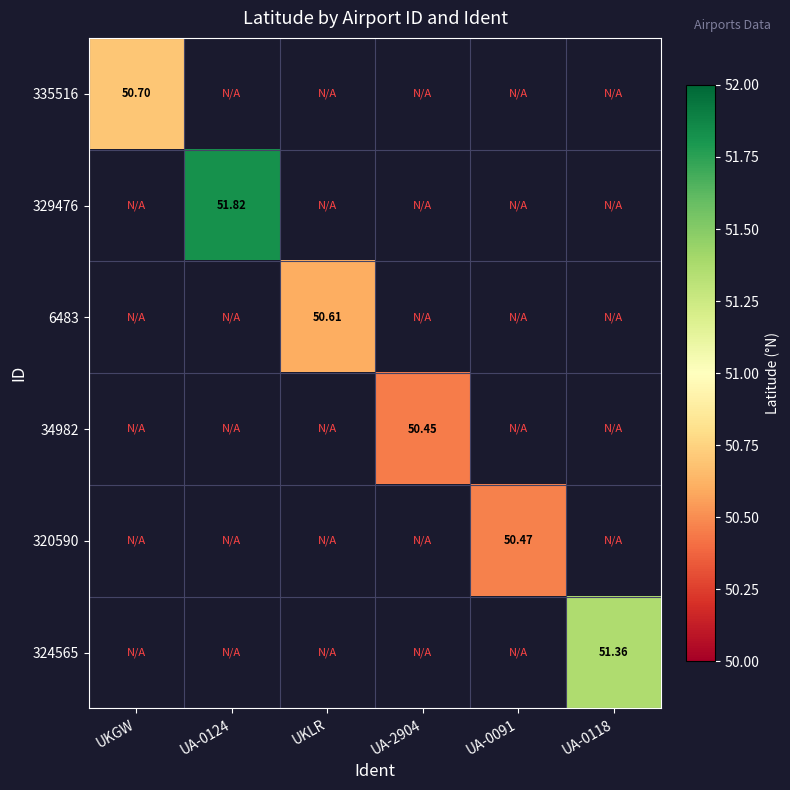

Which series has the largest range (max minus min)?

335516